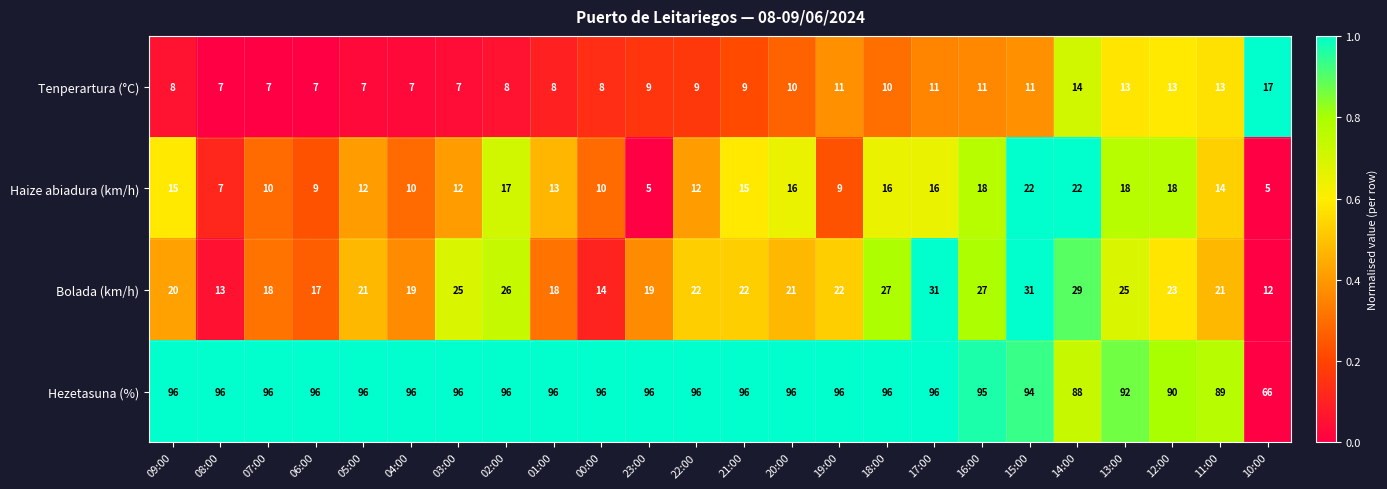

What is the difference between the maximum and minimum values in the Hezetasuna (%) series?

30